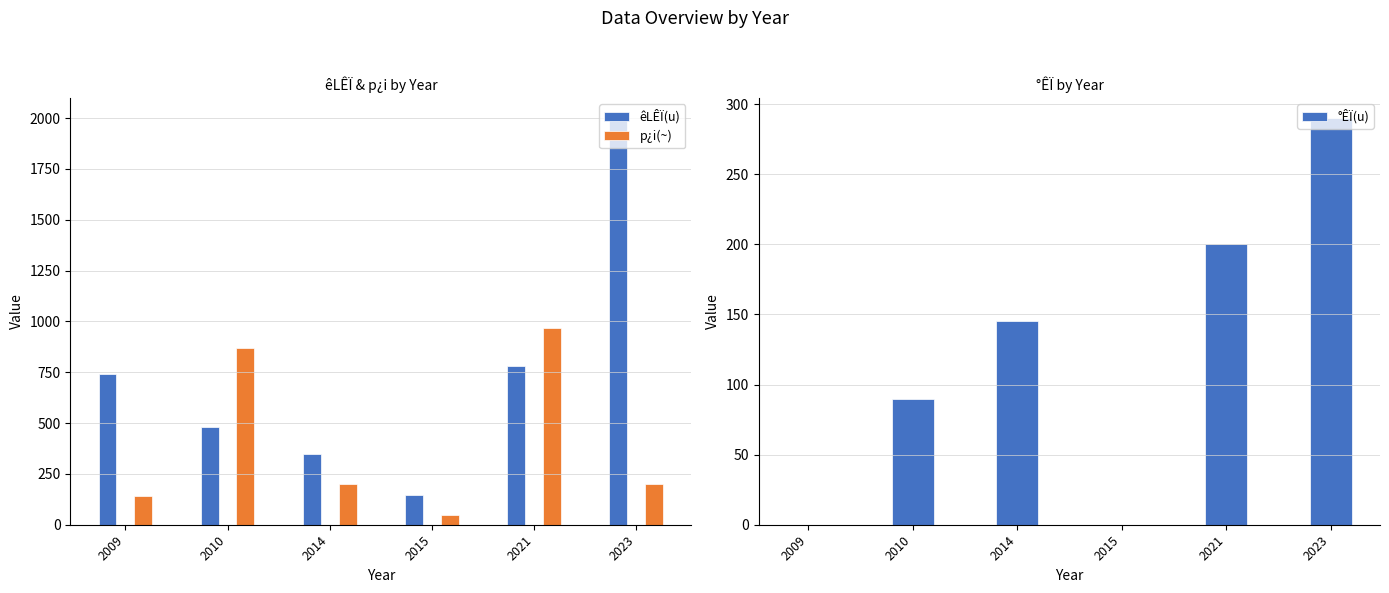

How many data points in p¿i(~) are above 200?

2